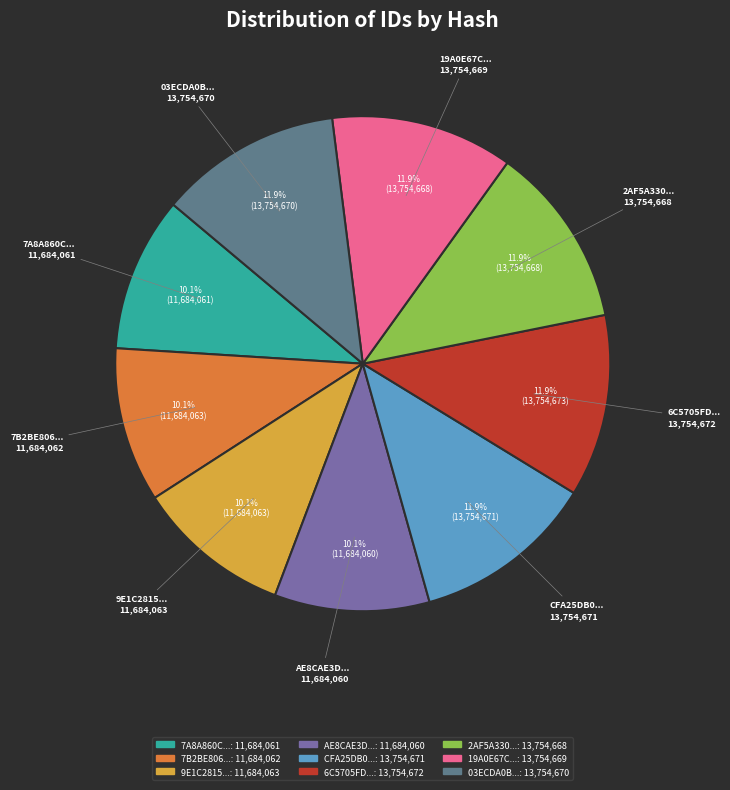

Is there any slice that represents more than half of the pie?

No